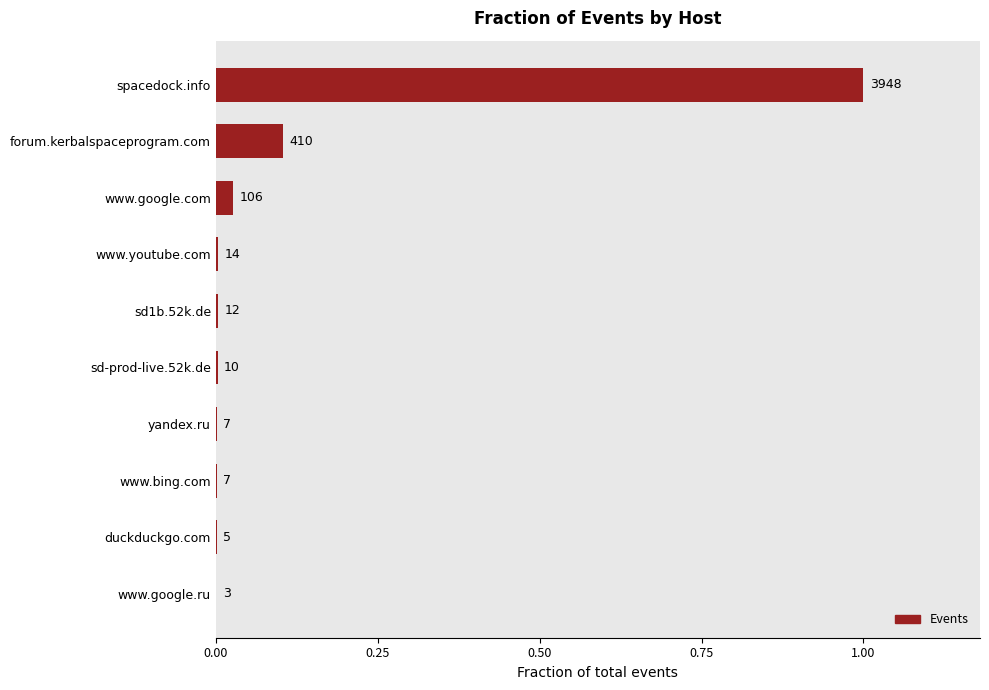

Is it true that the value at www.youtube.com is 0.0?

False